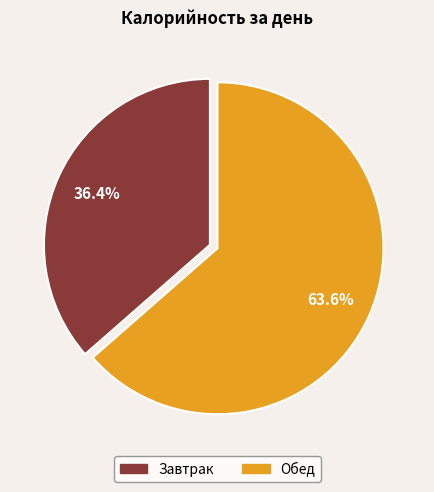

Which category has the biggest portion of the pie?

Обед